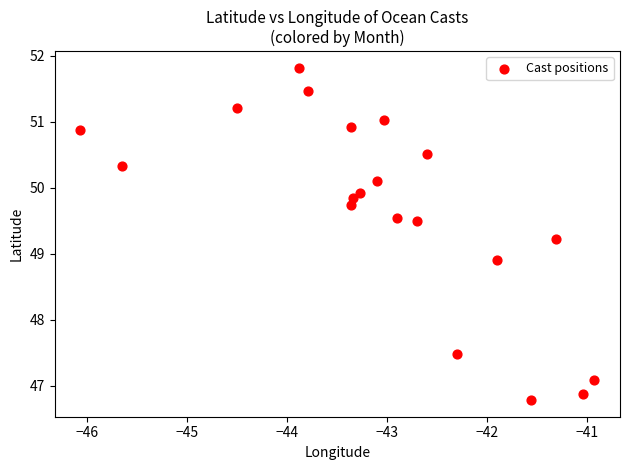

What is the range of Y values (max minus min)?

5.0